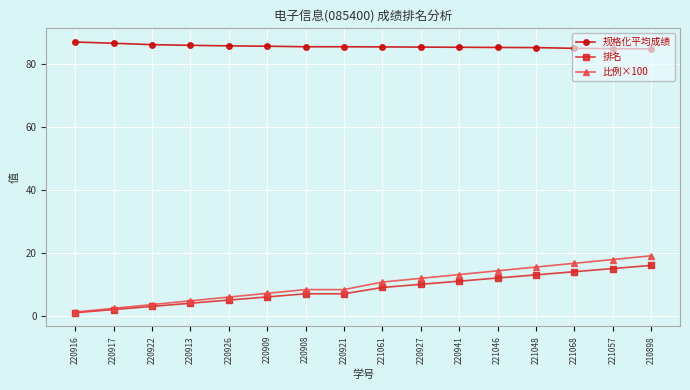

Which series has the widest spread of values?

比例×100